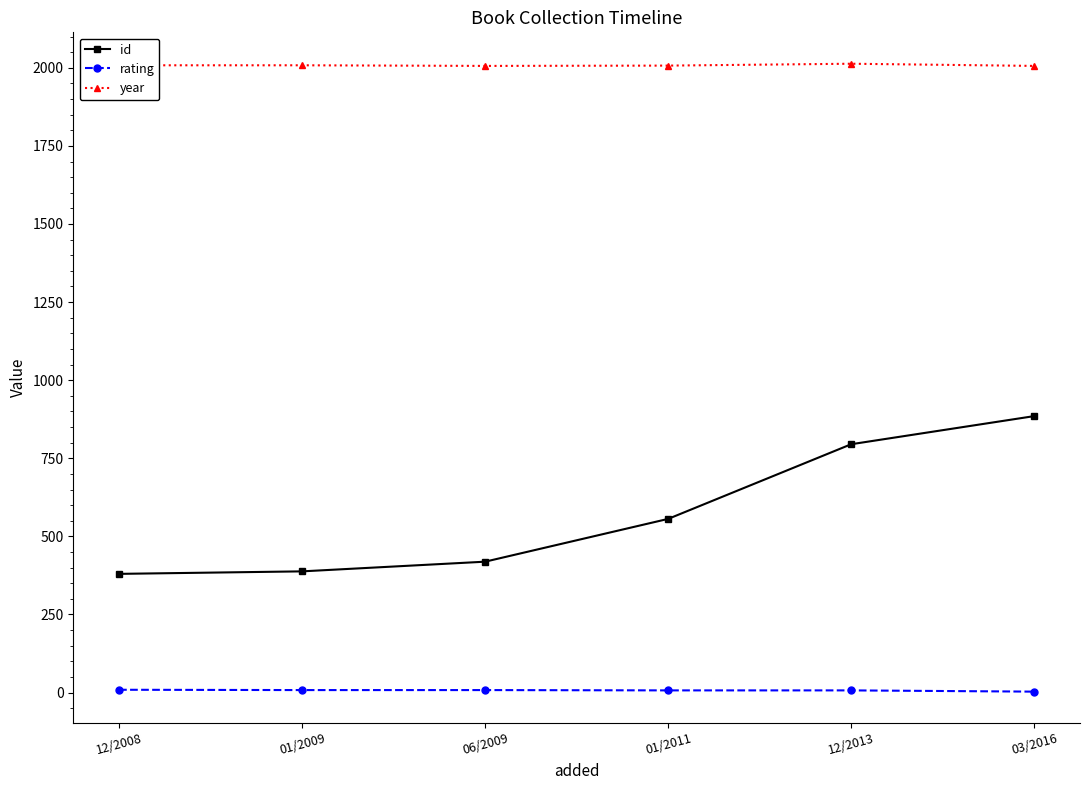

What are all the series names shown in the legend?

id, rating, year